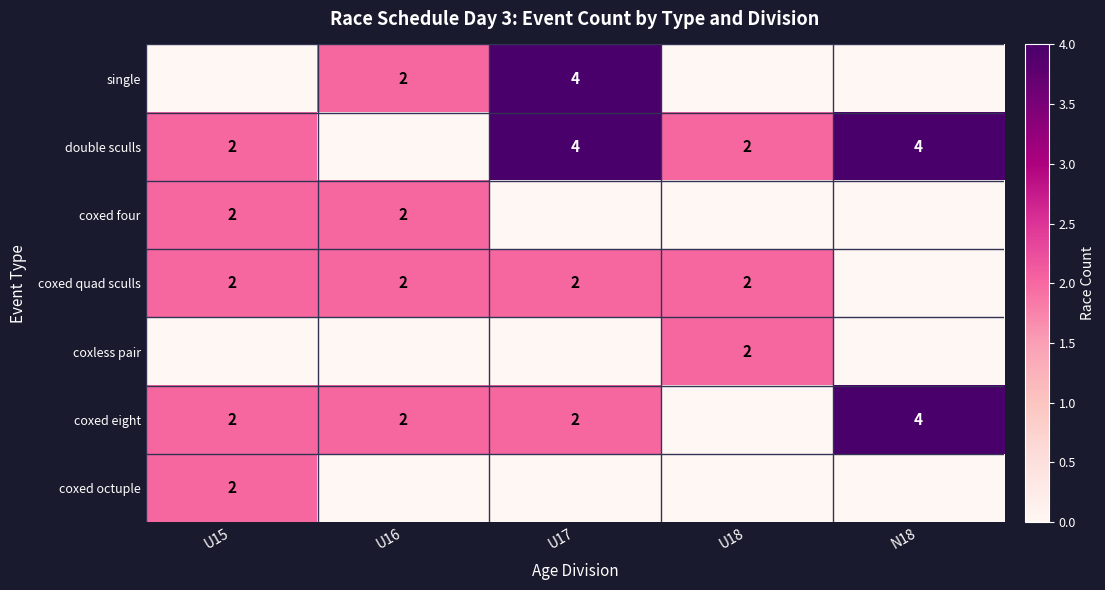

Is the value of coxed eight at N18 greater than the value of coxed quad sculls at U16?

Yes